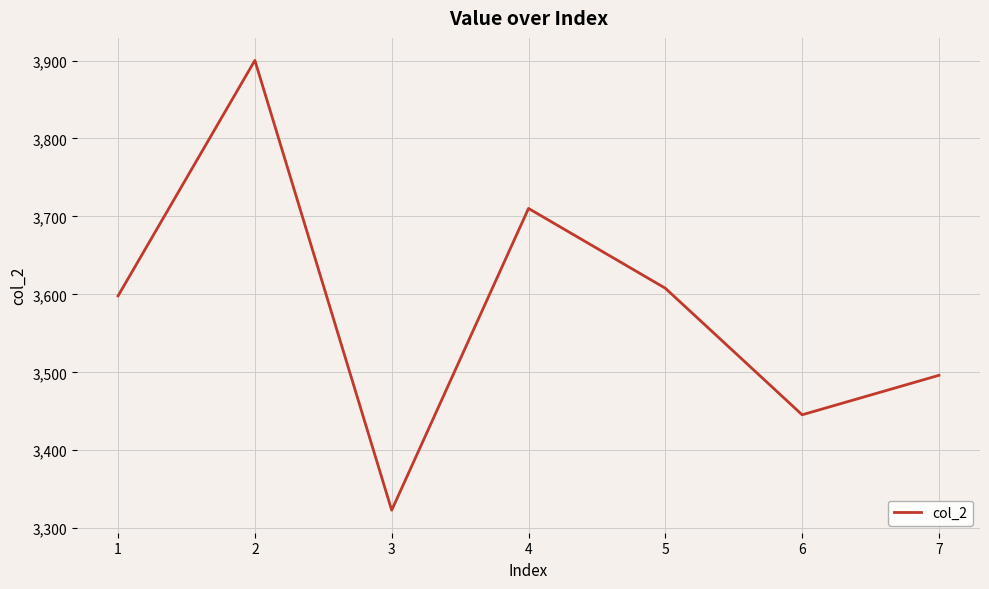

Reading left to right, what are all the values shown in this chart?

3598.1	3900.2	3323.1	3710.2	3607.9	3445.5	3496.2